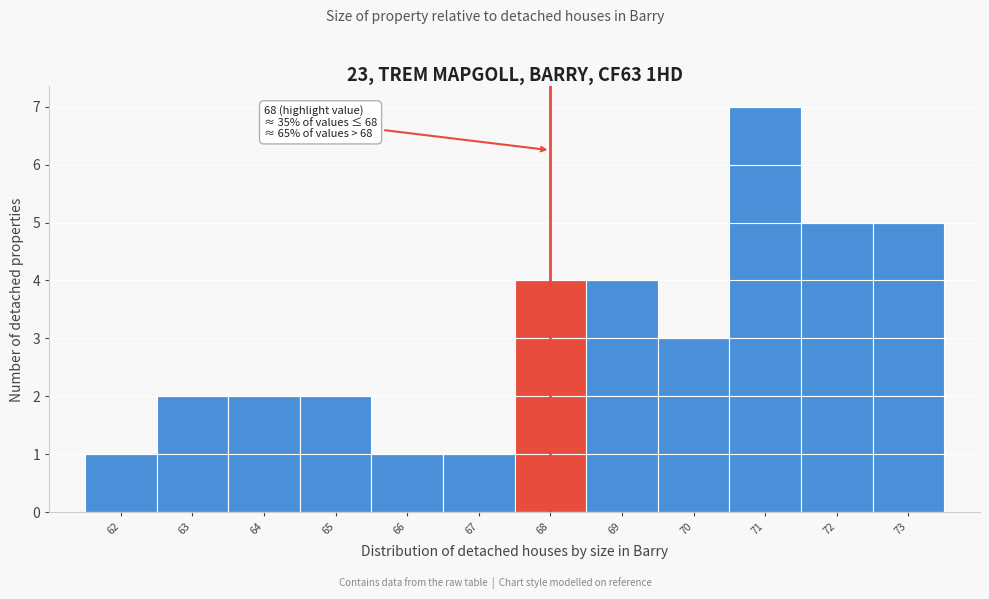

Over which range of the x-axis is the bar tallest?

70.5 to 71.5